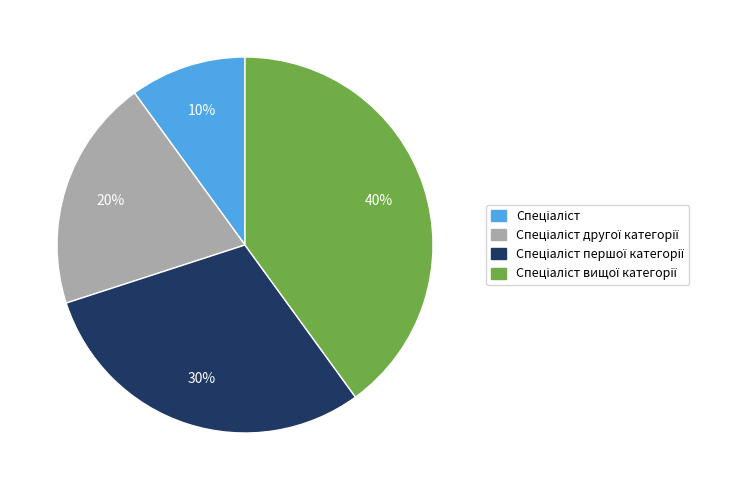

To the nearest percent, what is the average slice percentage?

25%